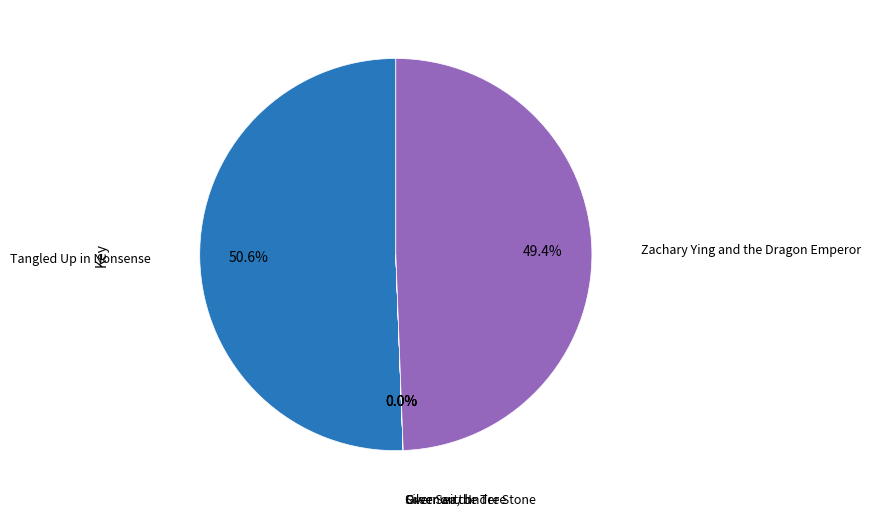

What is the smallest slice in the pie chart?

Over Sea, Under Stone